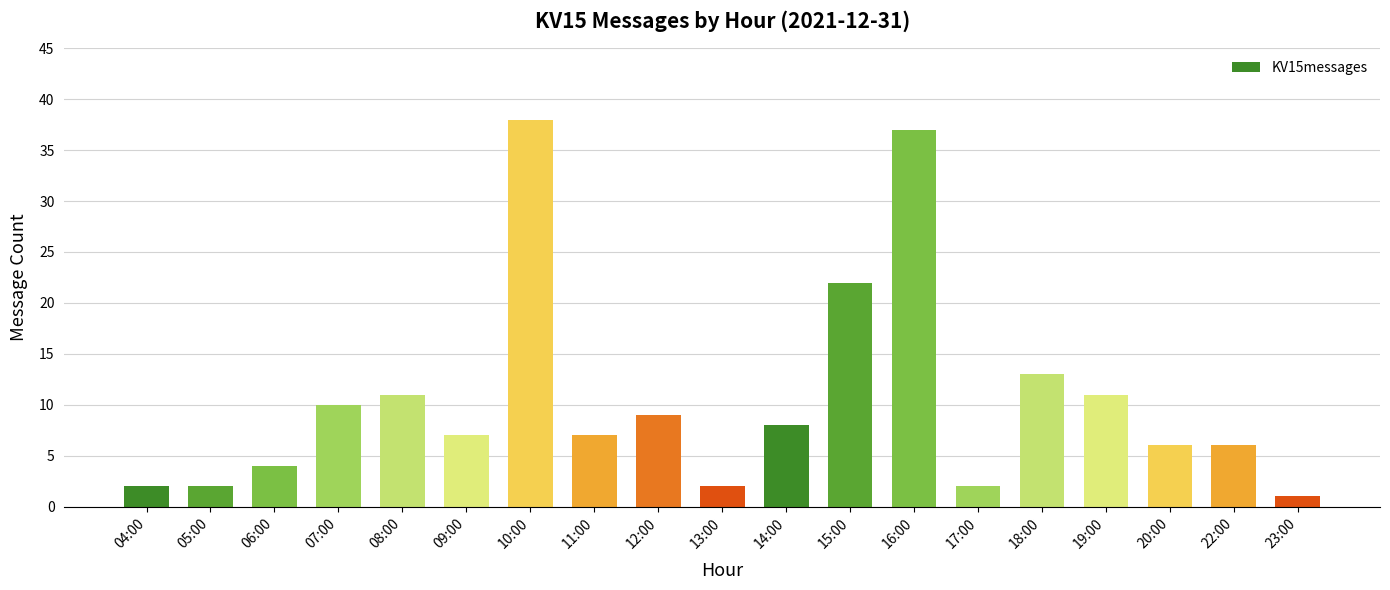

What is the difference between the maximum and minimum values?

37